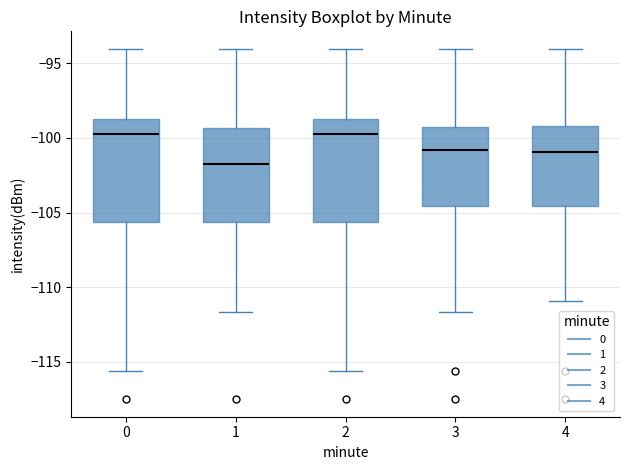

Where does the lower whisker of the box at x = 1 end on the y-axis? The values are not printed on the chart, so give them approximately, as read against the axis.

-111.5